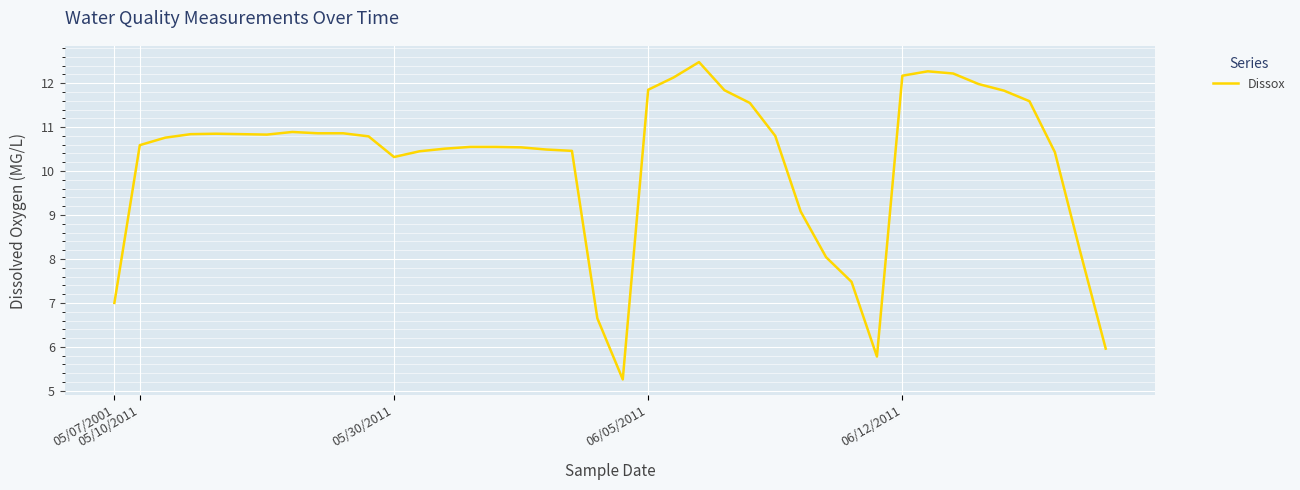

What is the greatest value displayed?

12.5